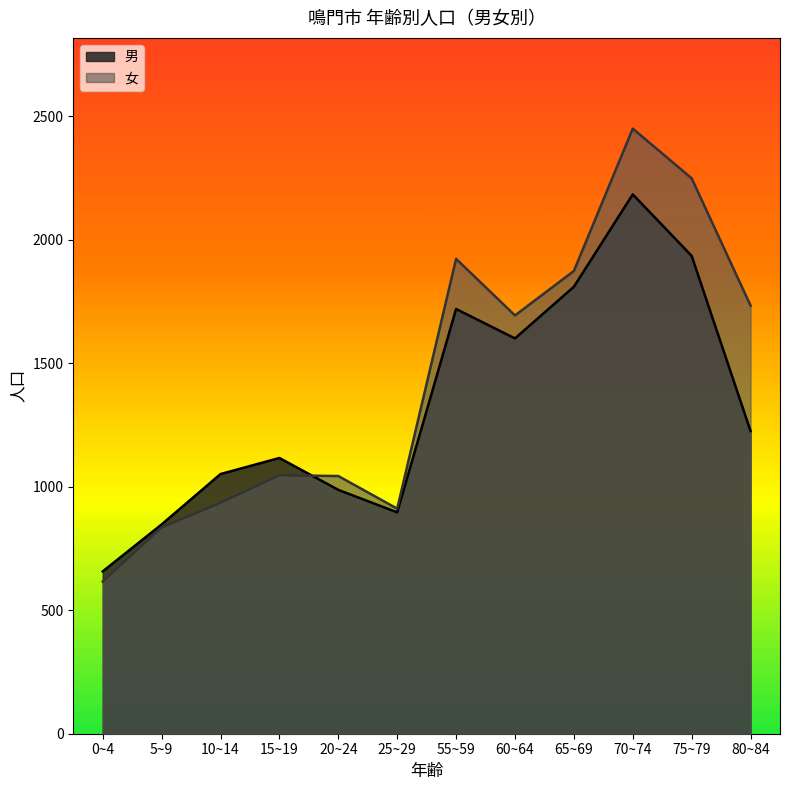

What are all the series names shown in the legend?

男, 女